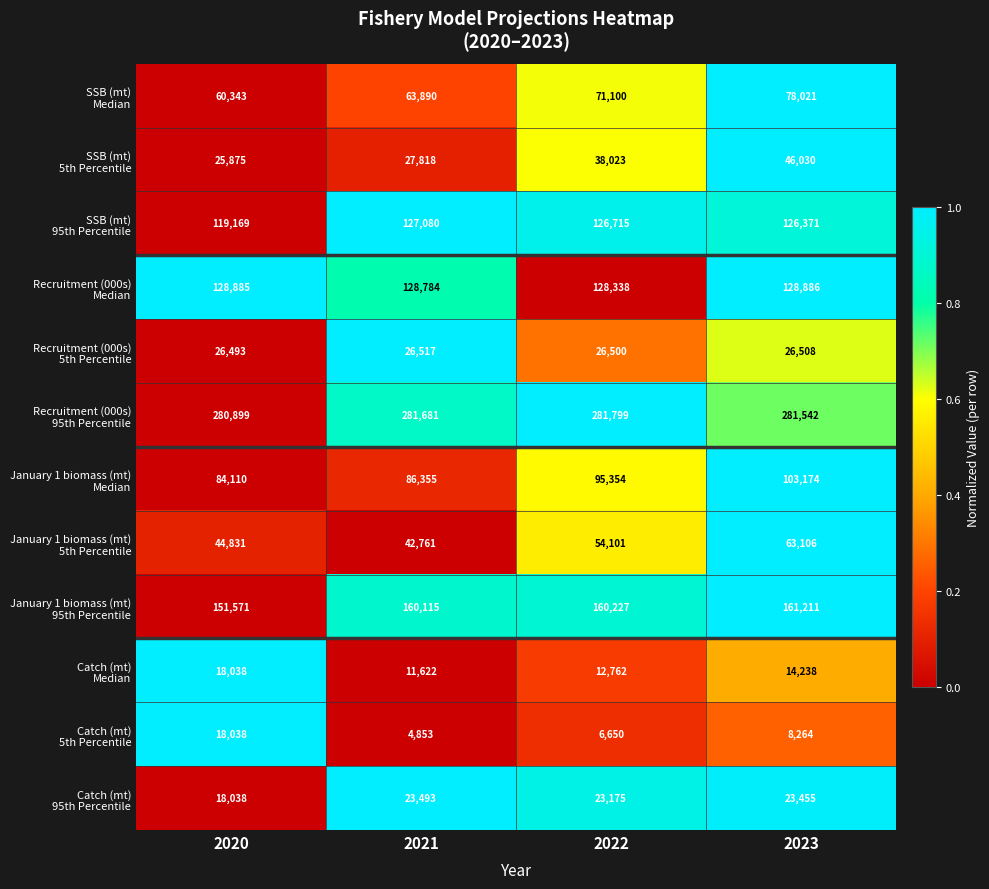

What is the spread (max minus min) of values at 2021?

276828